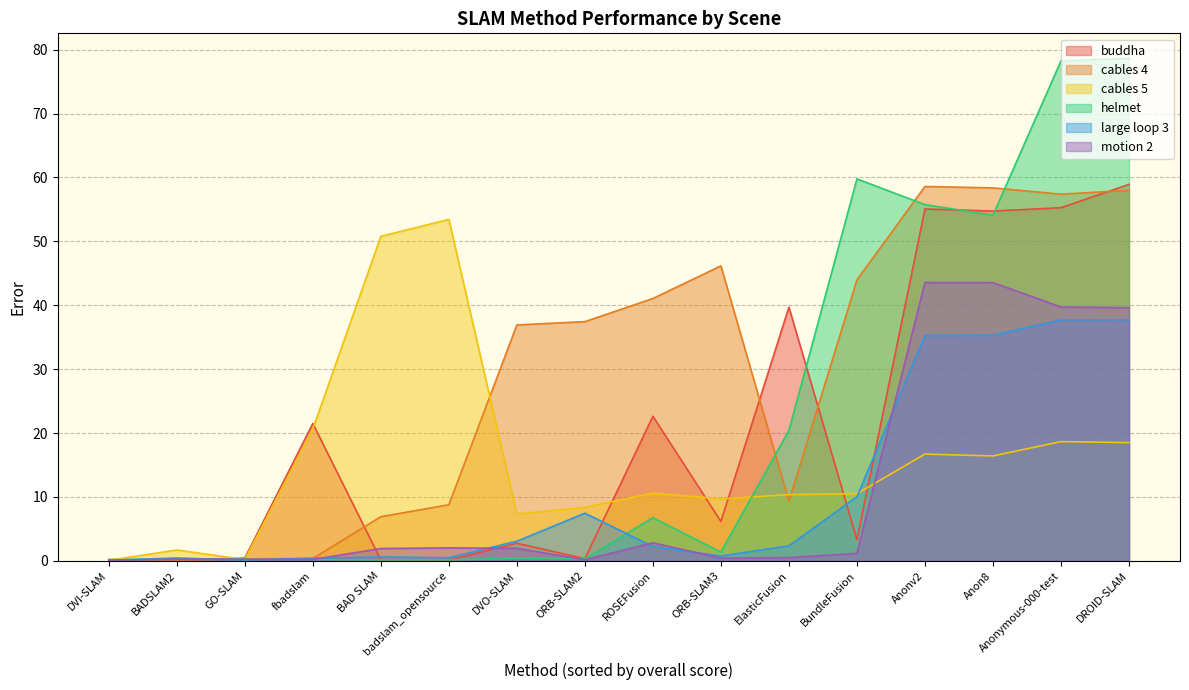

Where is cables 5 nearest to the value 26?

fbadslam